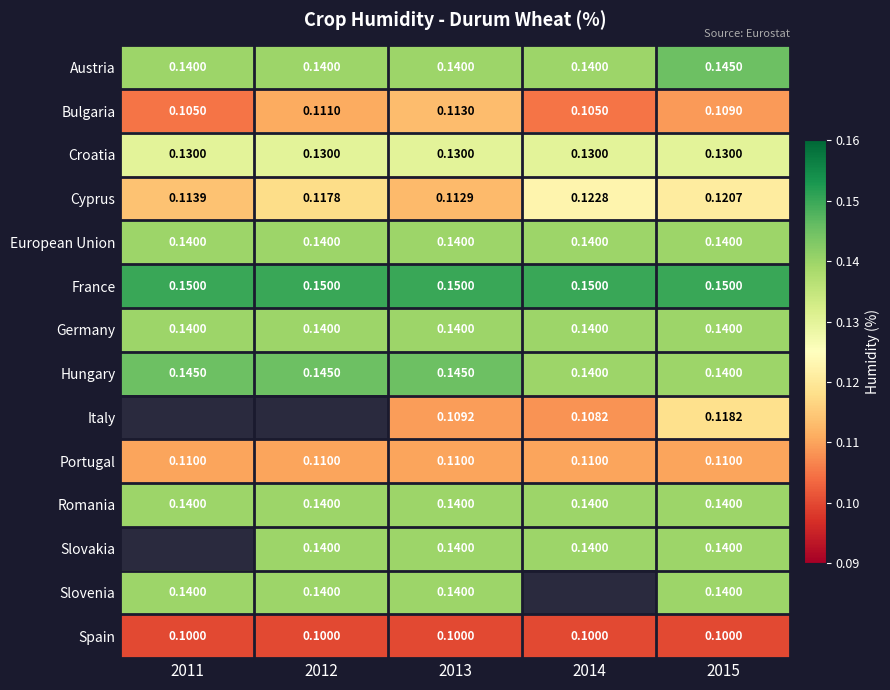

Is the value of Bulgaria at 2011 greater than the value of European Union at 2011?

No